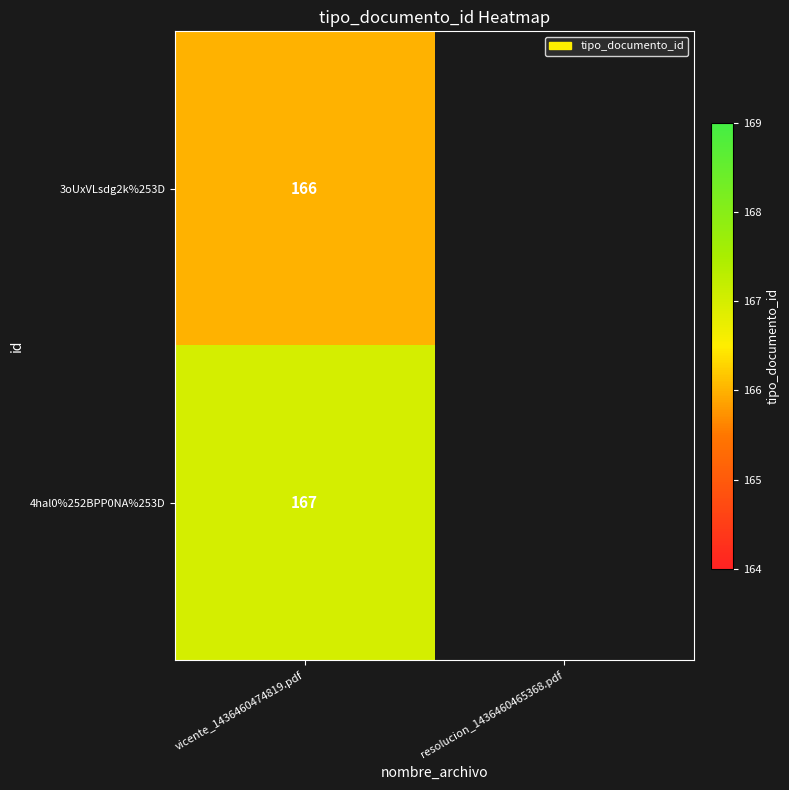

What is the total value across all series at vicente_1436460474819.pdf?

333